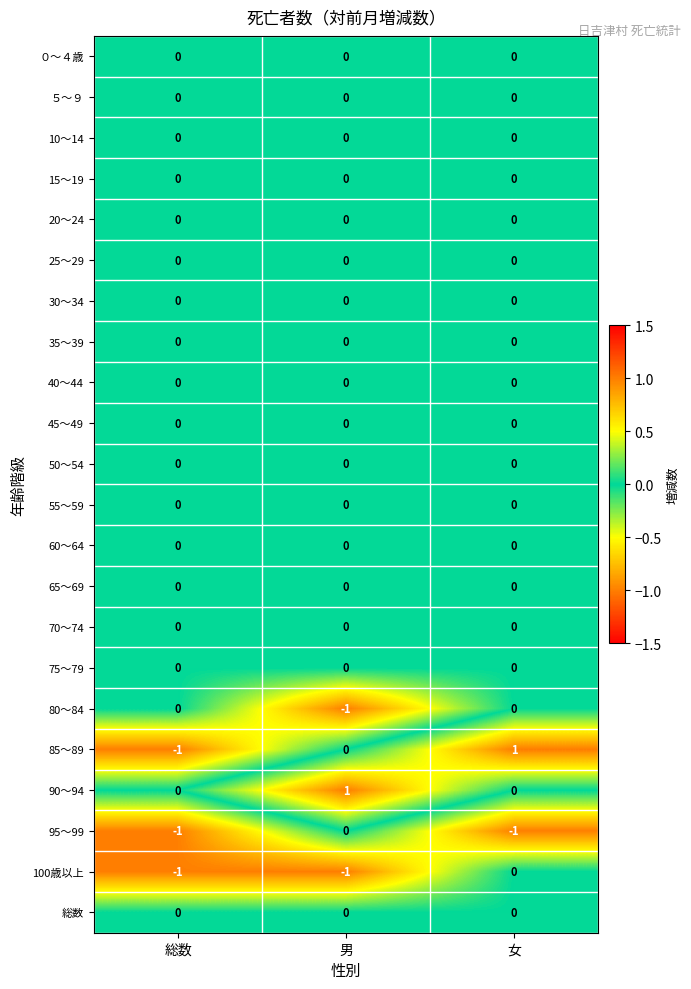

Between 総数 and 女, which series saw the biggest shift?

85～89